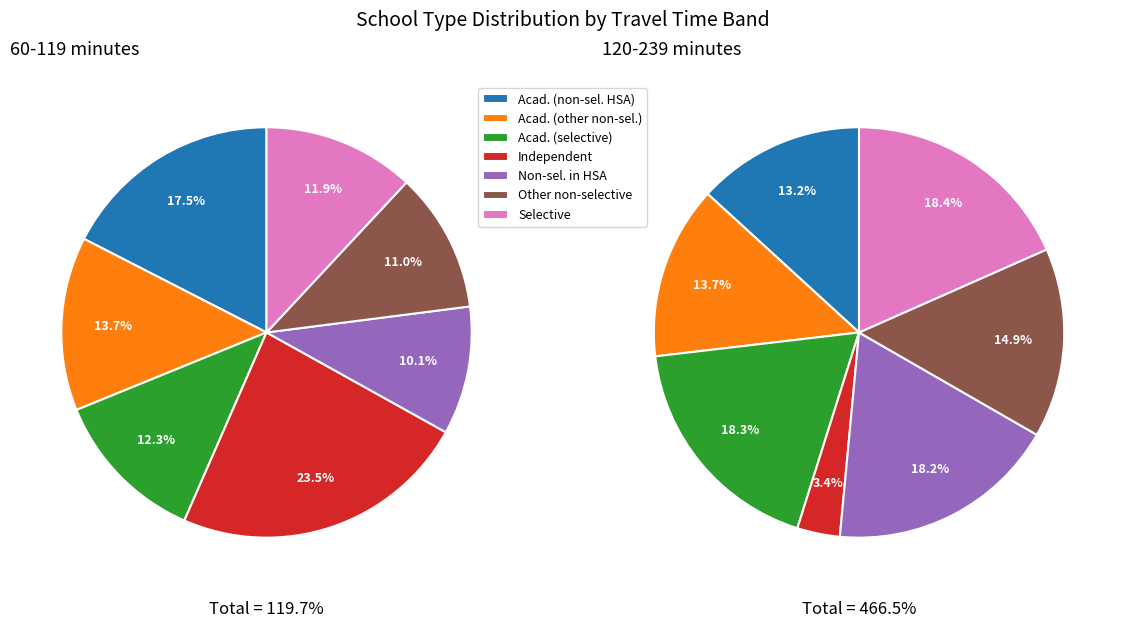

To the nearest percent, what percentage of the pie is Academy (other non-selective)?

14%